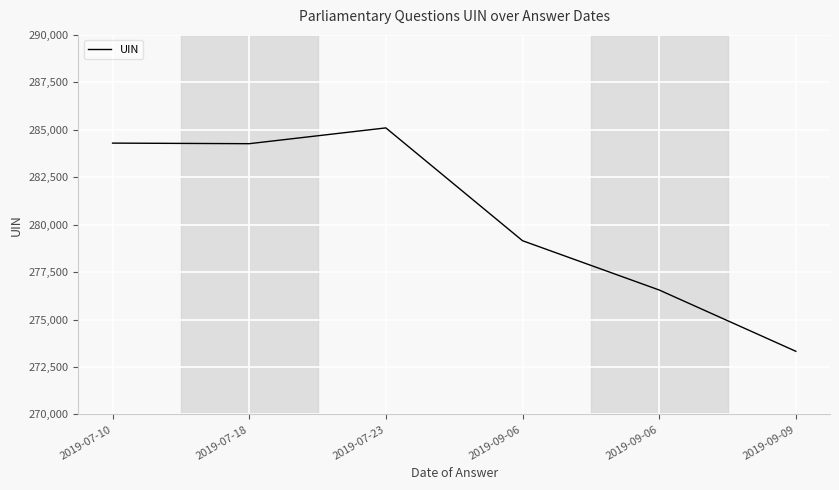

Which label corresponds to the smallest value in the chart?

2019-09-09